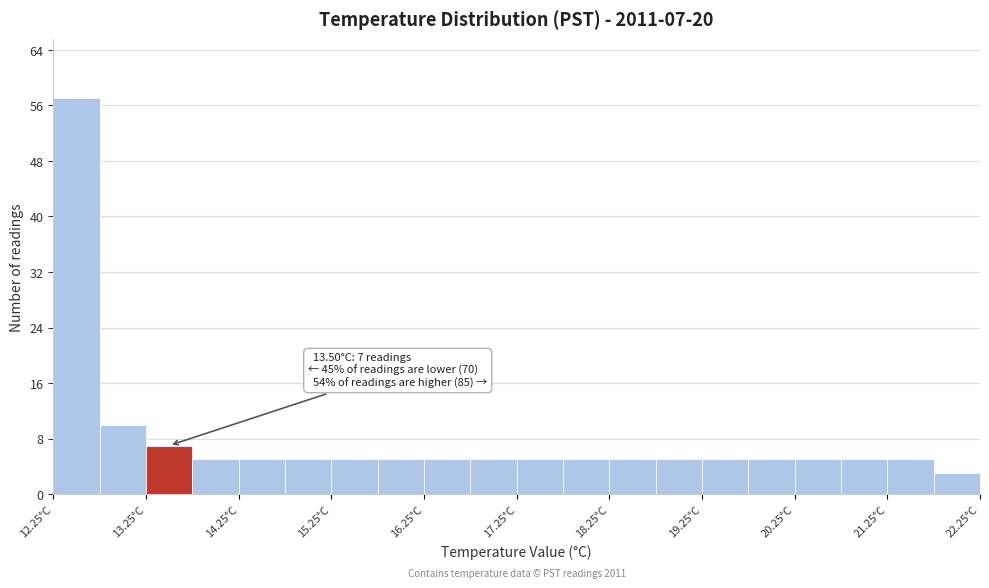

Over which range of the x-axis is the bar tallest?

12.25 to 12.75